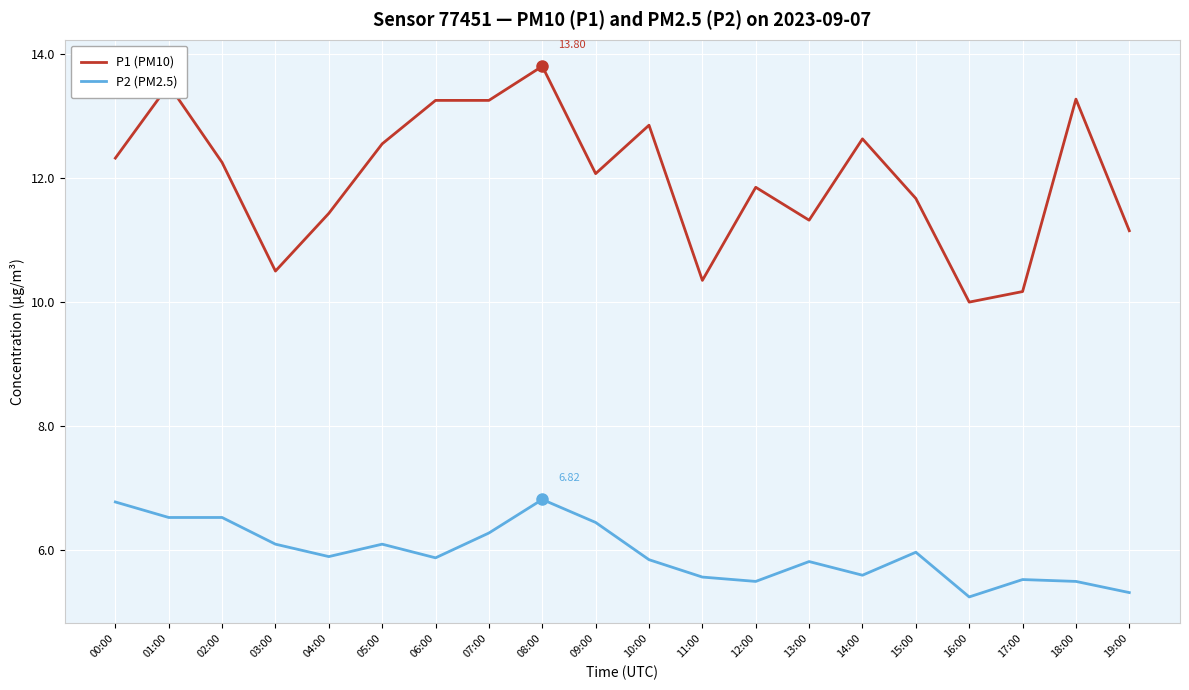

True or false: P1 (PM10) and P2 (PM2.5) intersect in this chart.

False